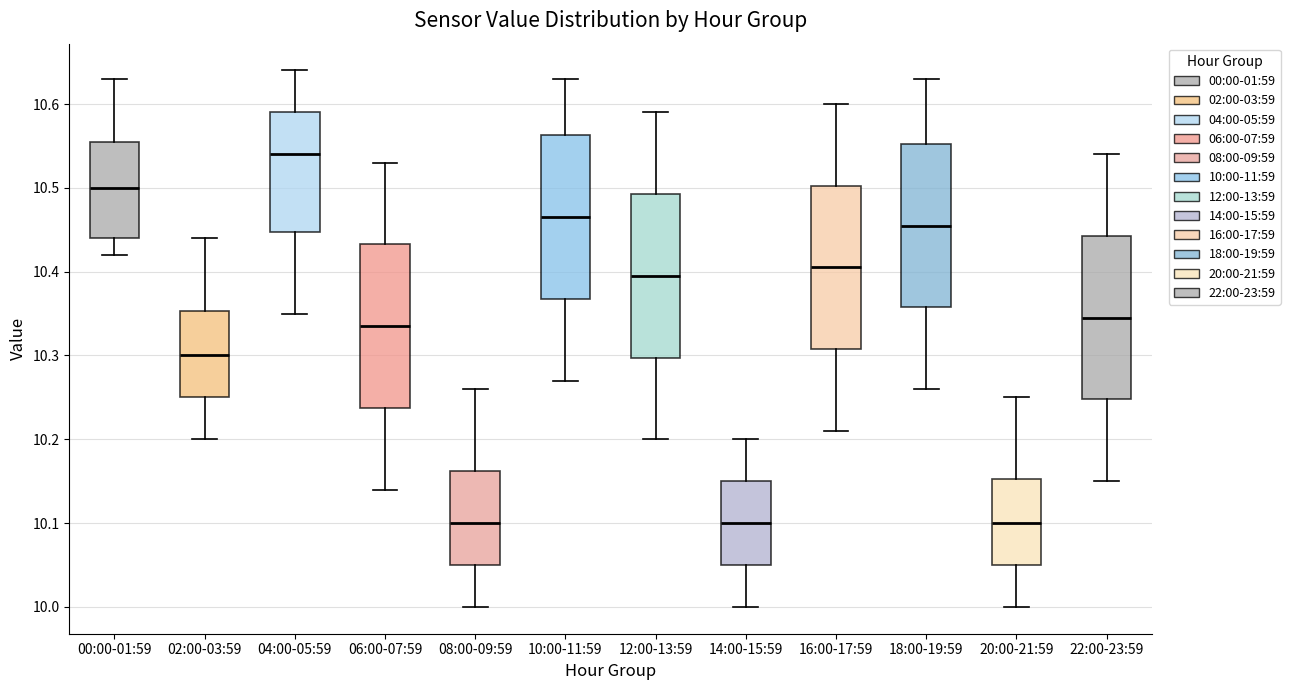

Which box has the highest median line?

04:00-05:59